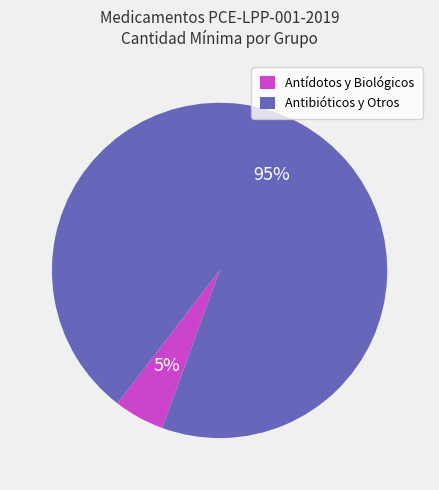

To the nearest percent, what is the difference between the largest and smallest slice percentages?

90%